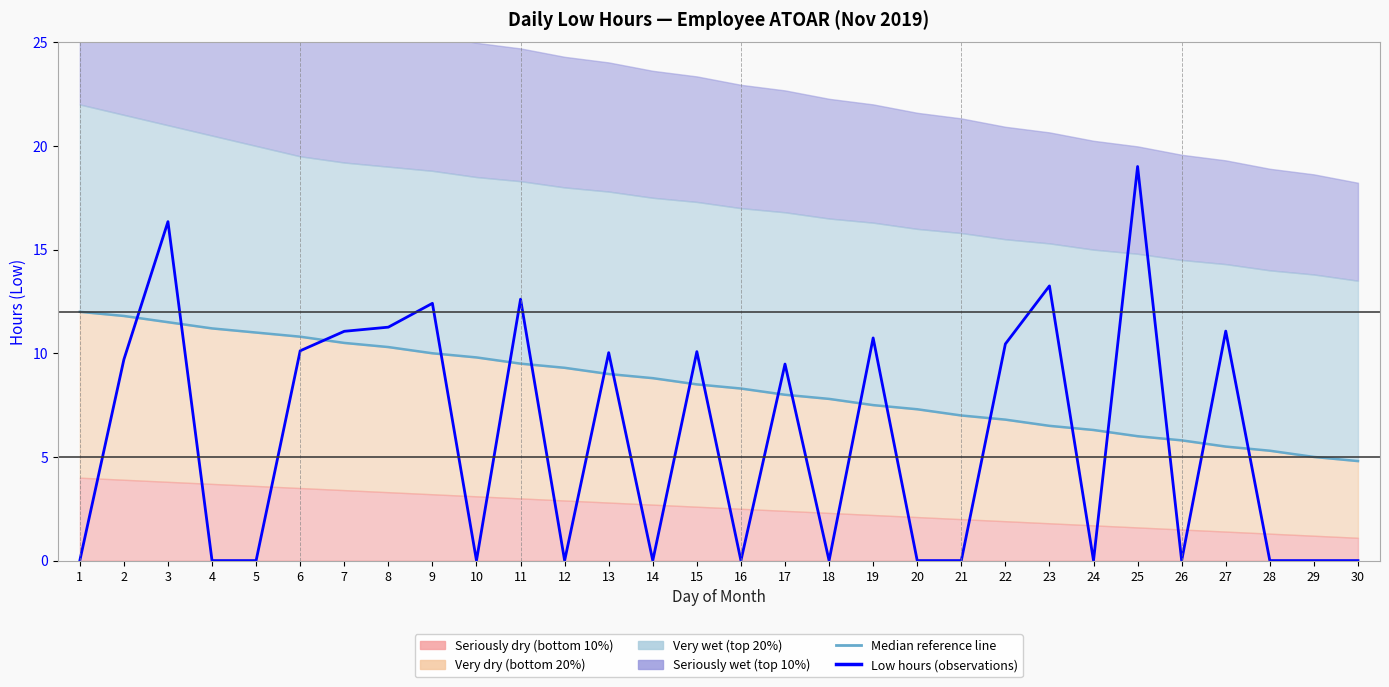

At 10, list the series in order from largest to smallest.

Median reference line, Low hours (observations)